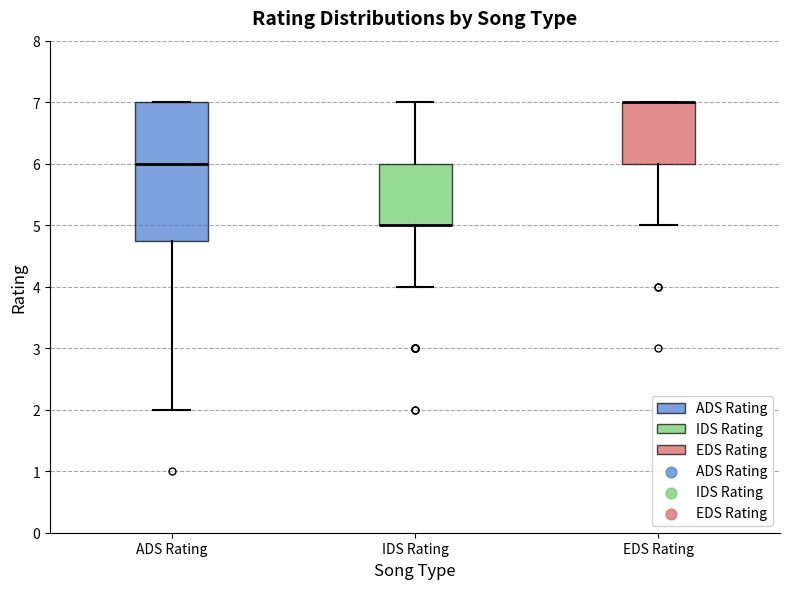

Reading left to right, read every box against the y-axis: the position of its median line, the range the box covers, and the ends of its whiskers. The values are not printed on the chart, so give them approximately, as read against the axis.

ADS Rating: median 6.0, box 4.8 to 7.0, whiskers 2.0 to 7.0
IDS Rating: median 5.0 (drawn on the box's lower edge), box 5.0 to 6.0, whiskers 4.0 to 7.0
EDS Rating: median 7.0 (drawn on the box's upper edge), box 6.0 to 7.0, whiskers 5.0 to 7.0